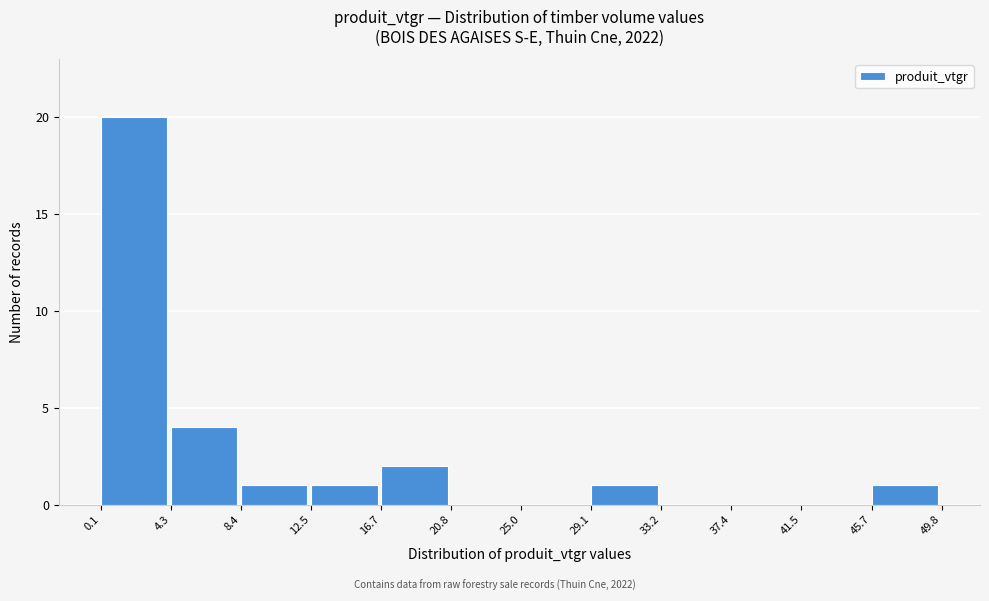

Which range on the x-axis has the tallest bar?

0.1 to 4.3